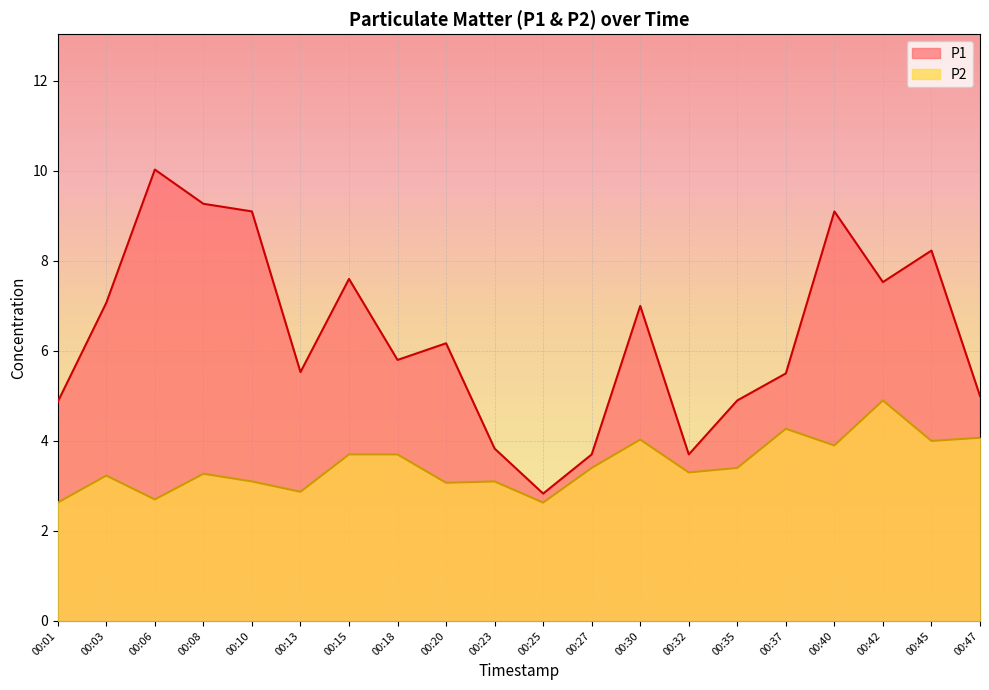

Reading left to right, list all the values displayed in this chart.

P1: 4.9	7.1	10.0	9.3	9.1	5.5	7.6	5.8	6.2	3.8	2.8	3.7	7.0	3.7	4.9	5.5	9.1	7.5	8.2	5.0
P2: 2.6	3.2	2.7	3.3	3.1	2.9	3.7	3.7	3.1	3.1	2.6	3.4	4.0	3.3	3.4	4.3	3.9	4.9	4.0	4.1